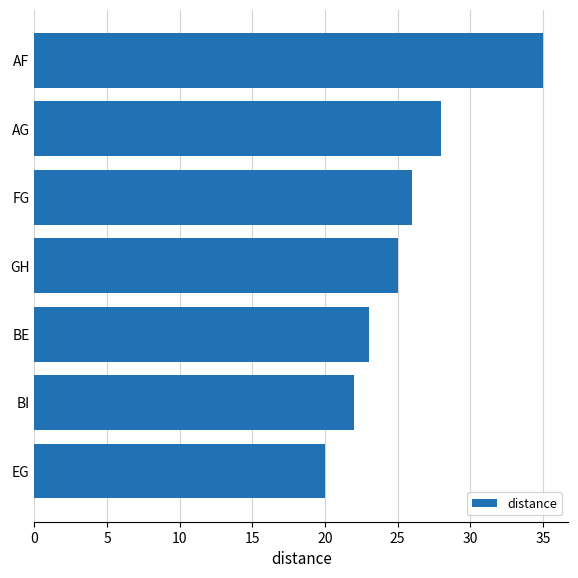

Reading top to bottom, list all the values displayed in this chart.

AF=35	AG=28	FG=26	GH=25	BE=23	BI=22	EG=20